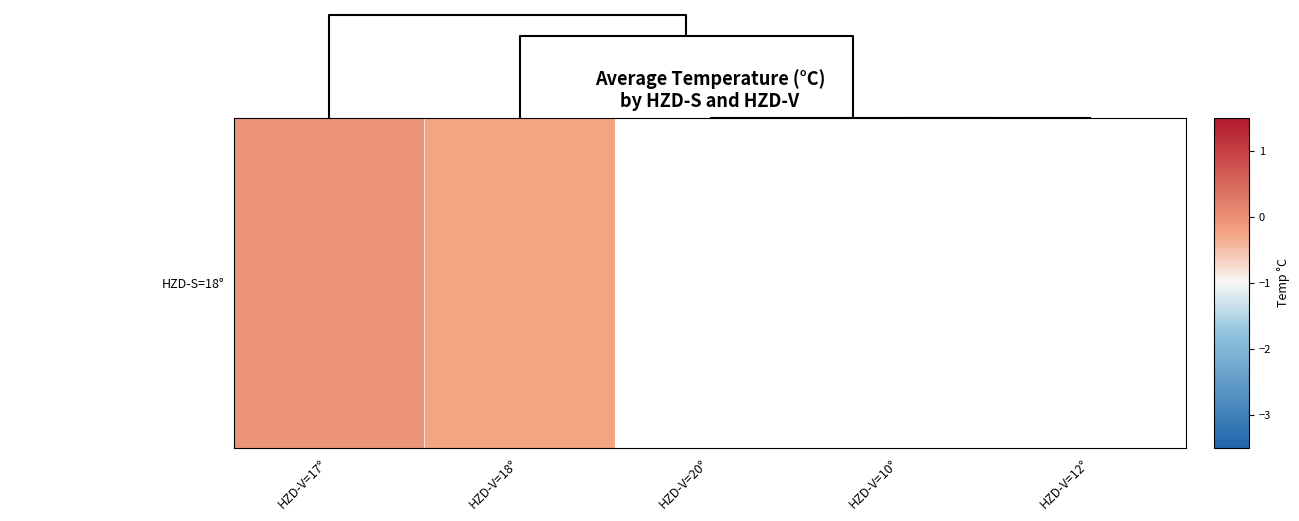

The chart shows a value of -0.0 at HZD-V=17°. True or false?

False